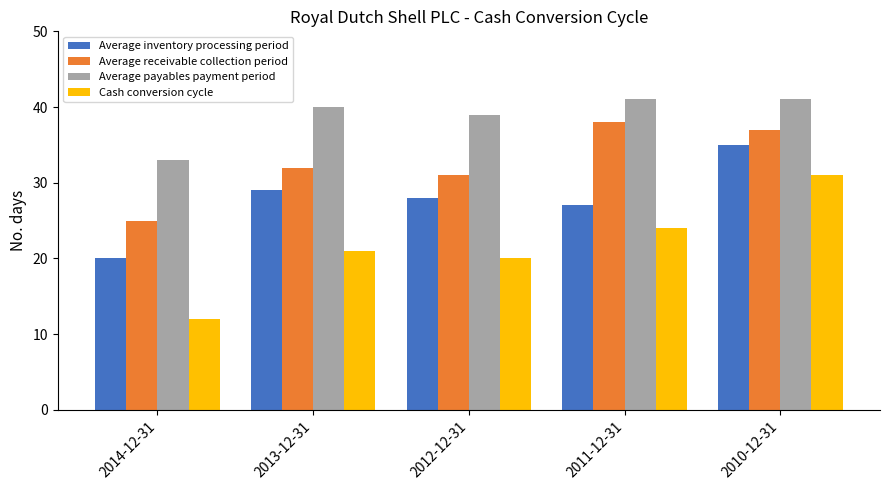

What is the value of the Average payables payment period bar at the 2nd from the left?

40